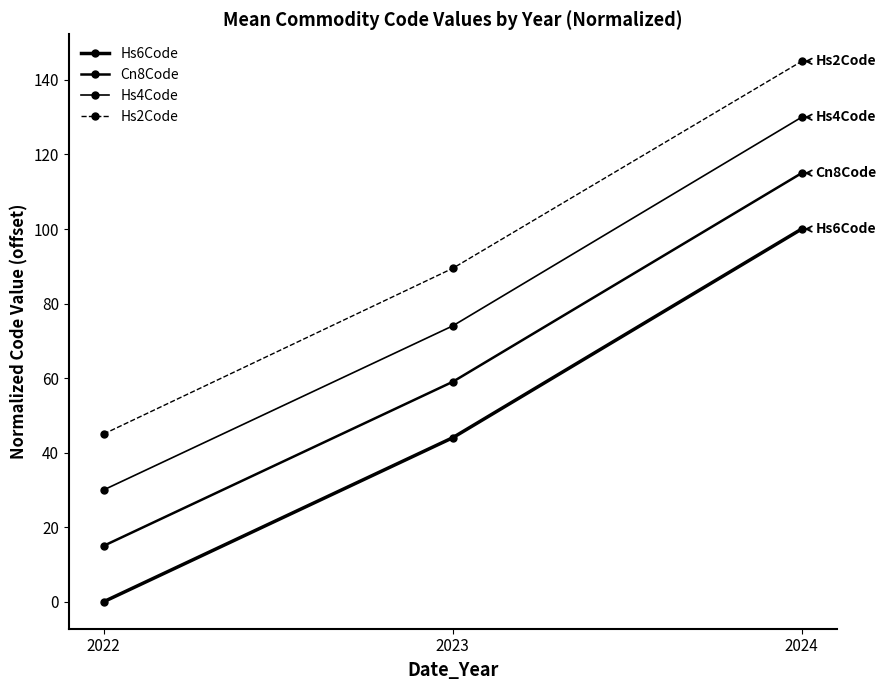

How many values in the Hs4Code series are below 74?

1